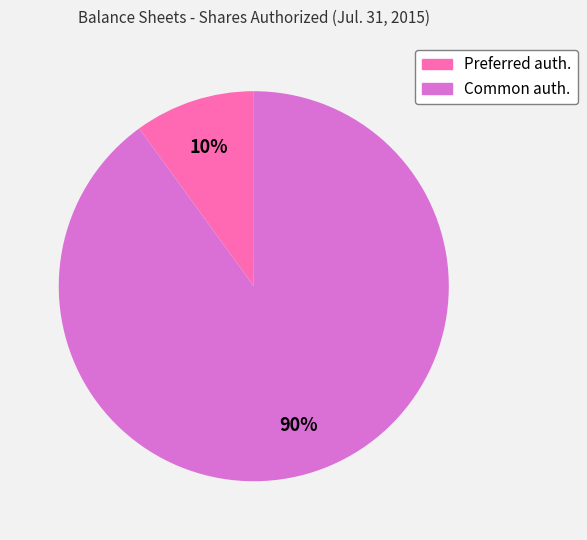

Is there a majority slice in this chart?

Yes